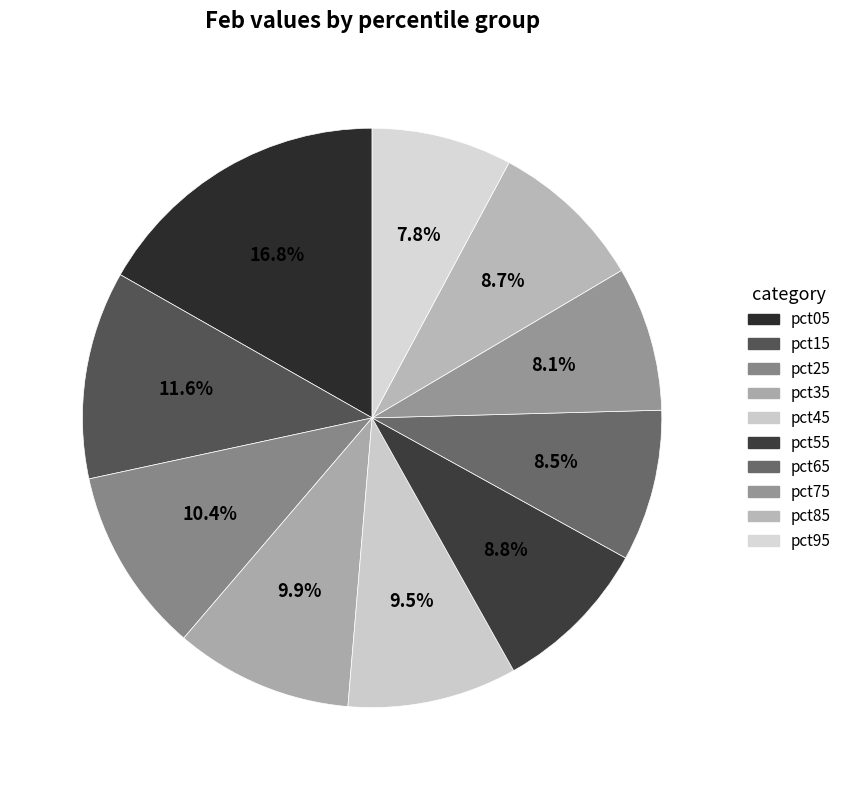

Is it true that pct75 is 8% of the pie?

True